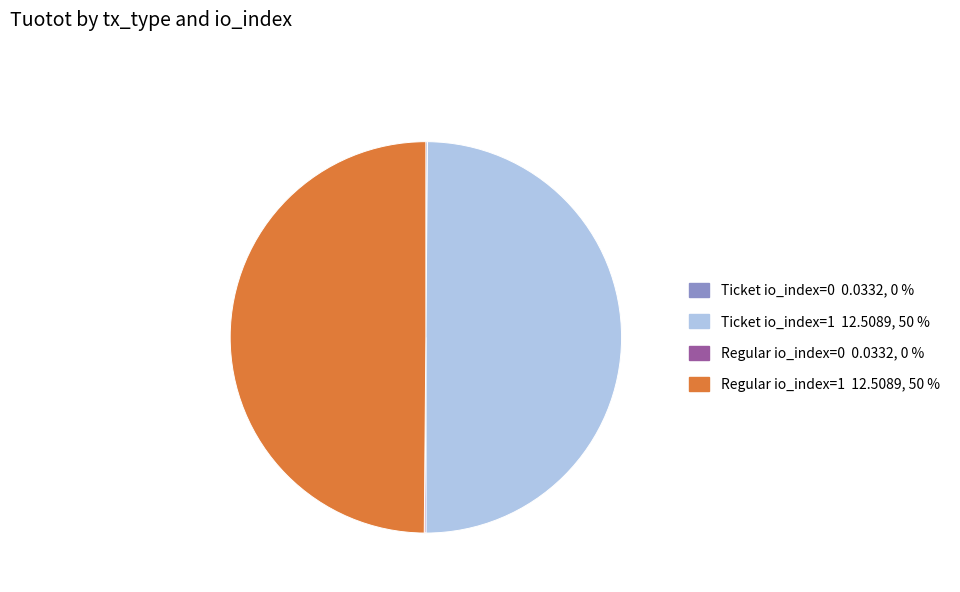

Is it true that Ticket io_index=1 is 45% of the pie?

False